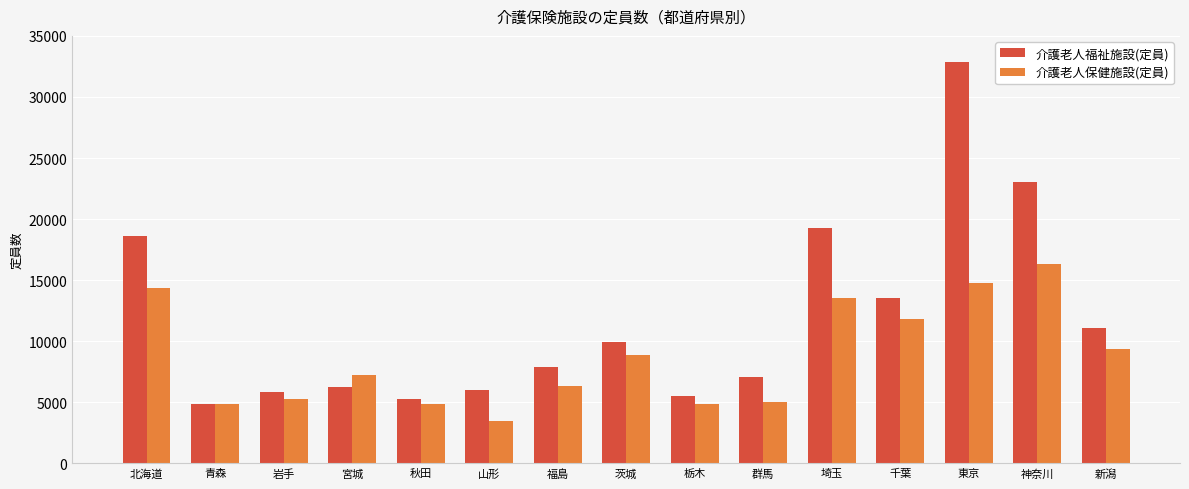

What is the minimum value for 介護老人保健施設(定員)?

3437